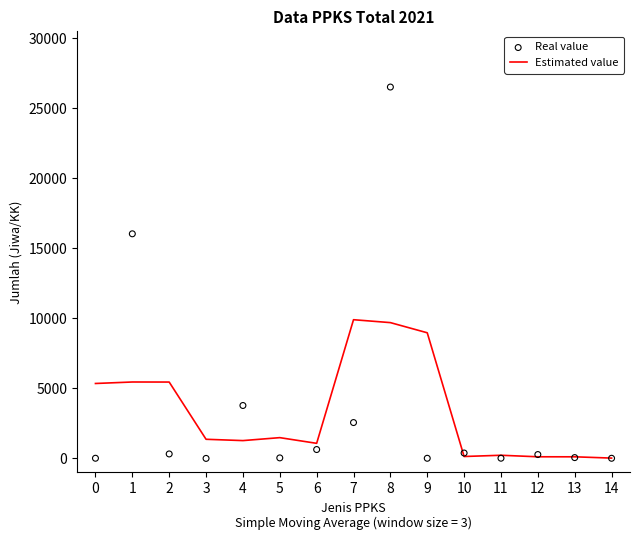

At which category is the sum across all series the highest?

8